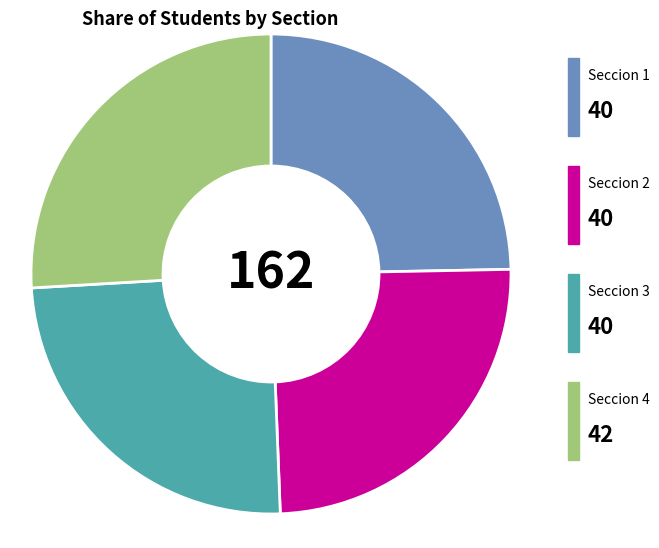

Is there a majority slice in this chart?

No